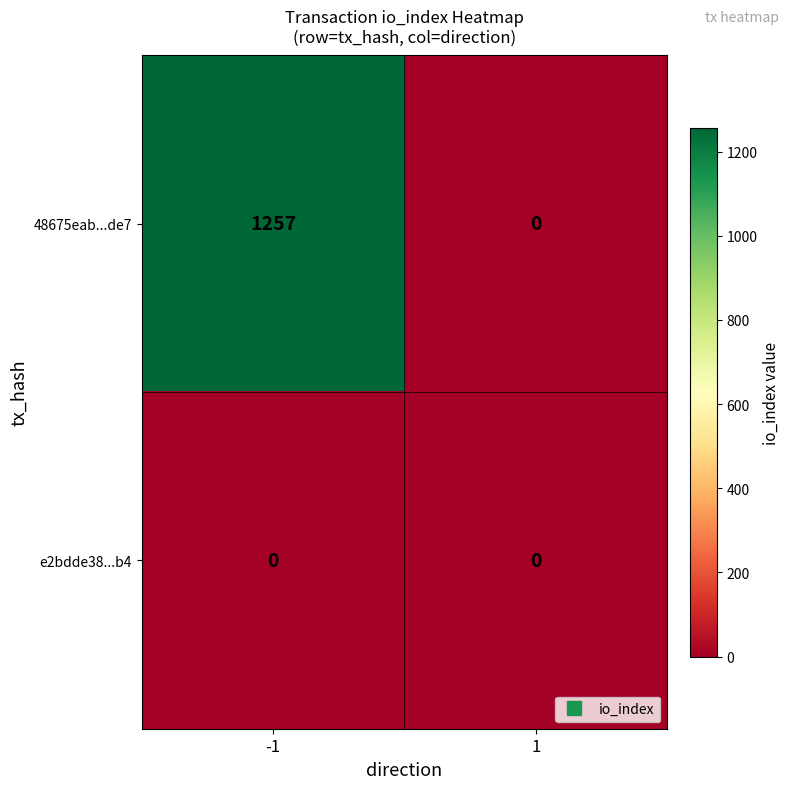

What is the difference between the maximum and minimum values in the 48675eab...de7 series?

1257